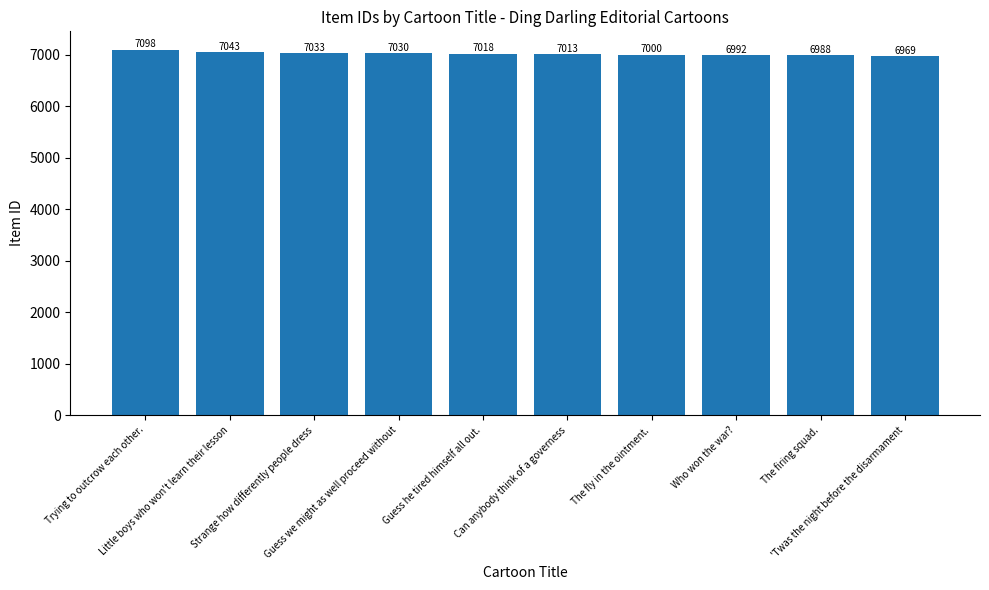

What is the label of the 3rd bar from the left?

Strange how differently people dress